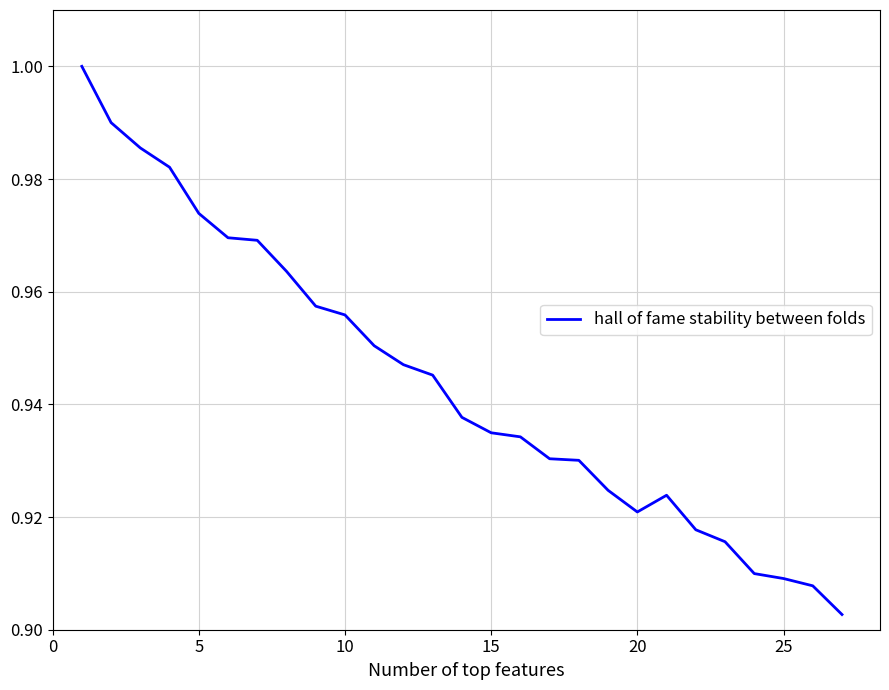

Does the chart display data point markers on the line(s)?

No